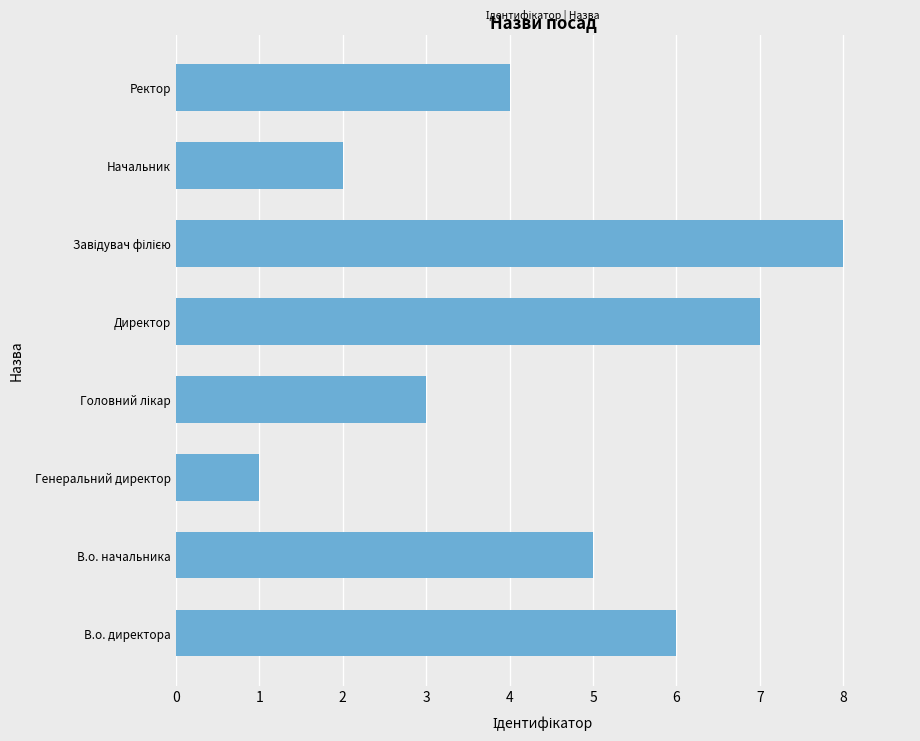

What is the change in value from Генеральний директор to Директор?

+6